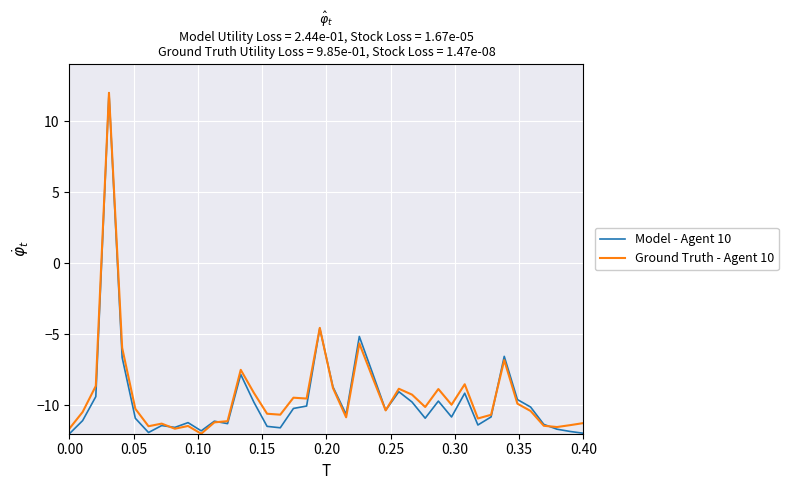

What is the average value of the Ground Truth - Agent 10 series?

-9.3